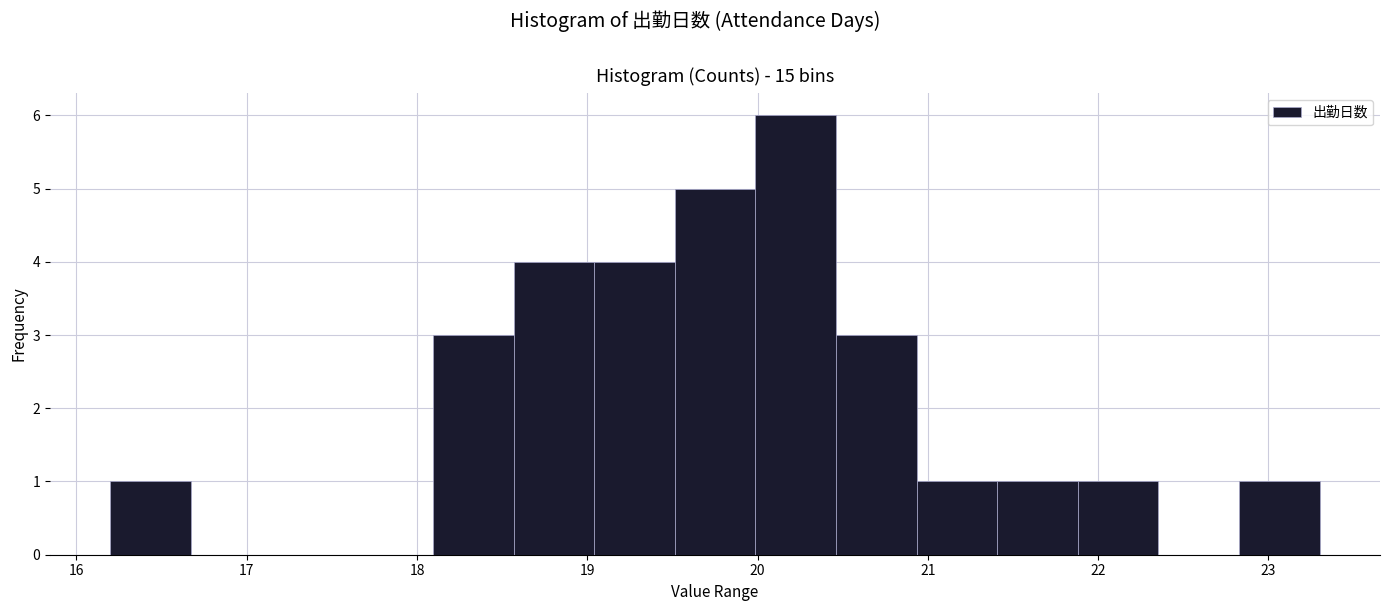

How tall is the bar that spans 20.5 to 20.9 on the x-axis? Neither the bar edges nor the heights are printed on the chart, so give them approximately, as read against the axes.

3